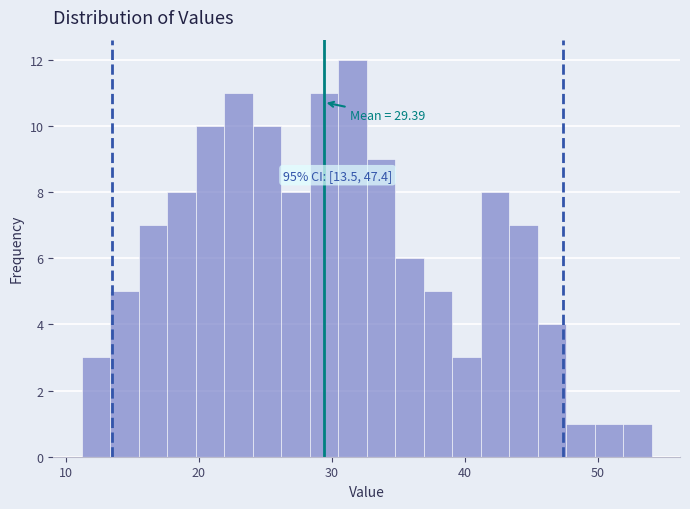

Read against the x-axis, roughly where is the centre of the tallest bar?

32